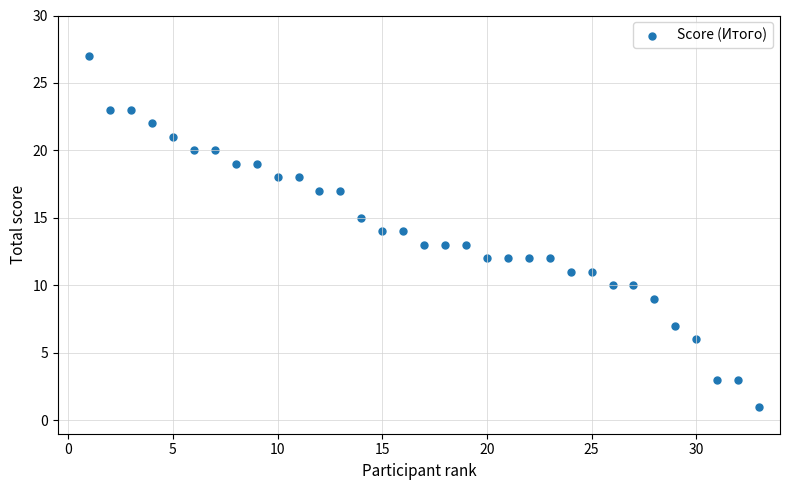

What is the range of Y values (max minus min)?

26